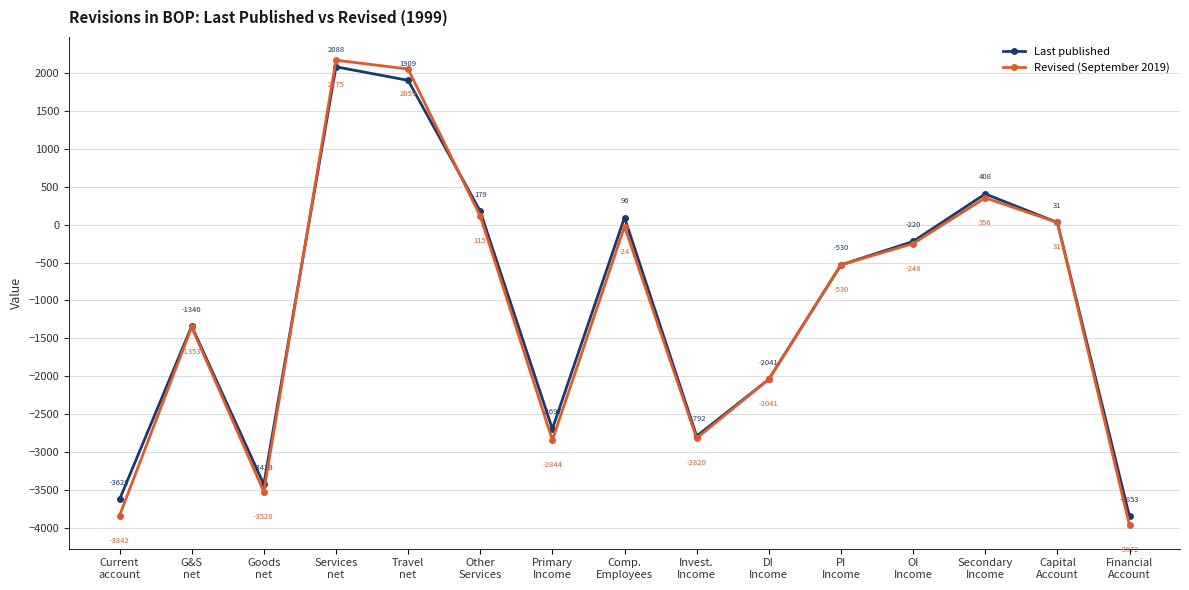

Where is the first local maximum for Revised (September 2019)?

G&S
net